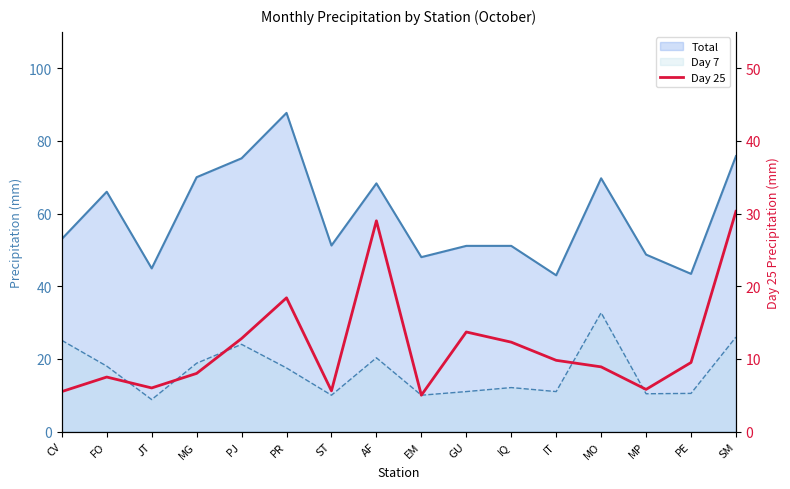

How many data points does each series have?

16